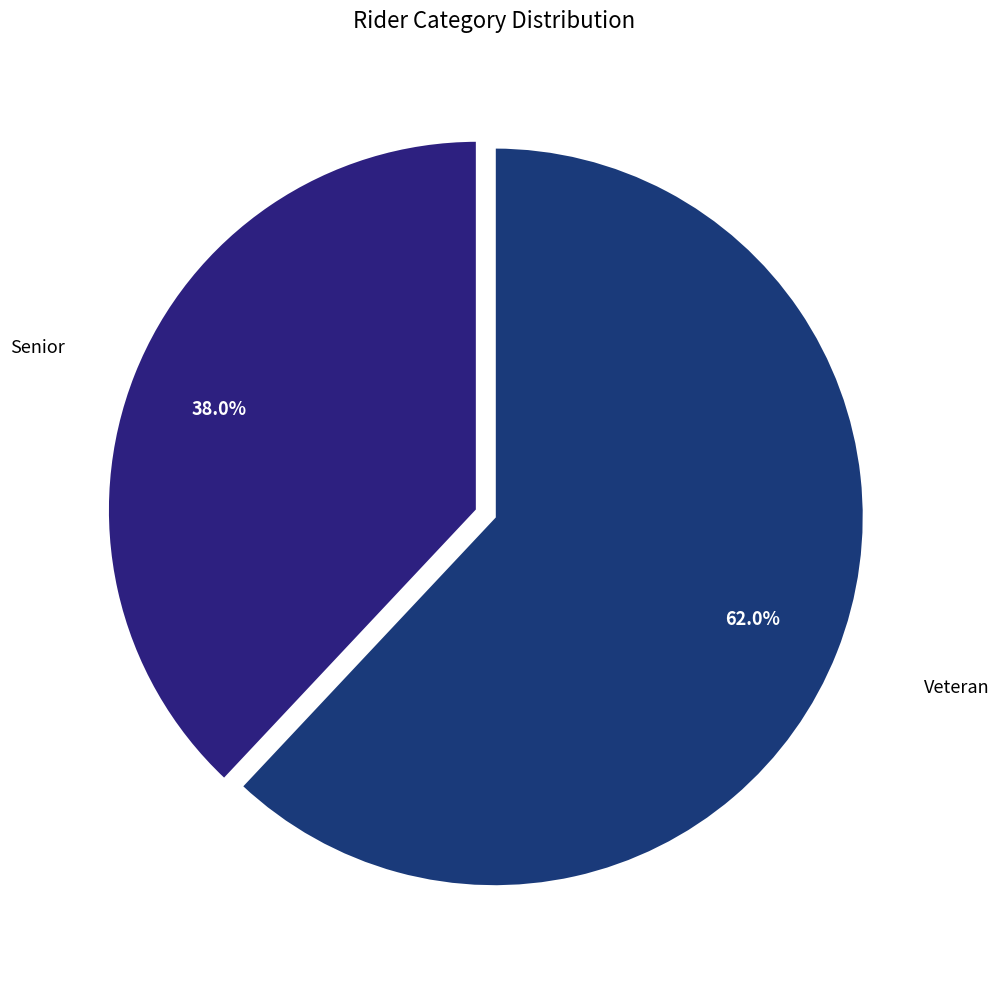

Is there a majority slice in this chart?

Yes